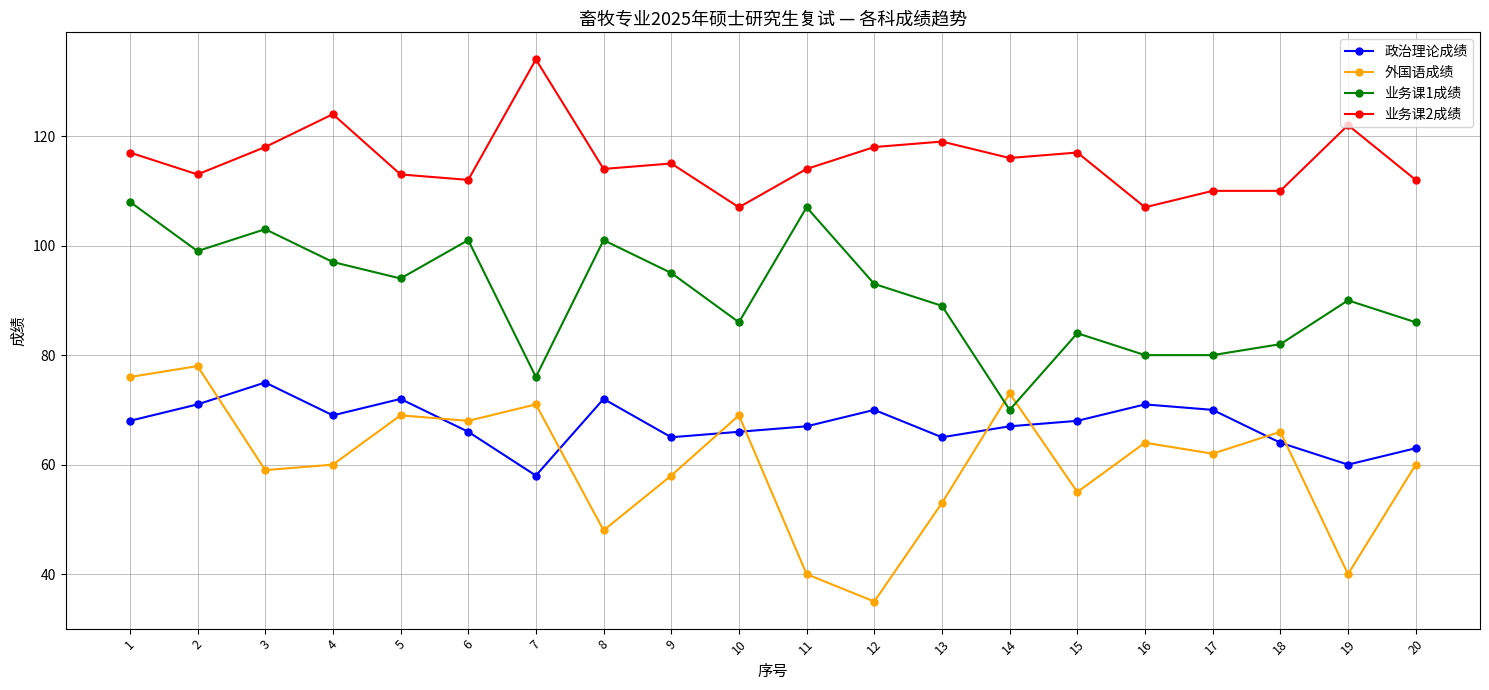

Reading left to right, what are all the values shown in this chart?

政治理论成绩: 1=68	2=71	3=75	4=69	5=72	6=66	7=58	8=72	9=65	10=66	11=67	12=70	13=65	14=67	15=68	16=71	17=70	18=64	19=60	20=63
外国语成绩: 1=76	2=78	3=59	4=60	5=69	6=68	7=71	8=48	9=58	10=69	11=40	12=35	13=53	14=73	15=55	16=64	17=62	18=66	19=40	20=60
业务课1成绩: 1=108	2=99	3=103	4=97	5=94	6=101	7=76	8=101	9=95	10=86	11=107	12=93	13=89	14=70	15=84	16=80	17=80	18=82	19=90	20=86
业务课2成绩: 1=117	2=113	3=118	4=124	5=113	6=112	7=134	8=114	9=115	10=107	11=114	12=118	13=119	14=116	15=117	16=107	17=110	18=110	19=122	20=112